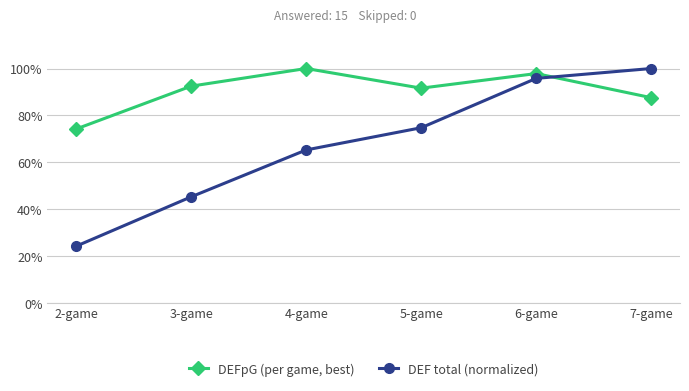

In DEFpG (per game, best), how many points are lower than both neighbors (excluding endpoints)?

1